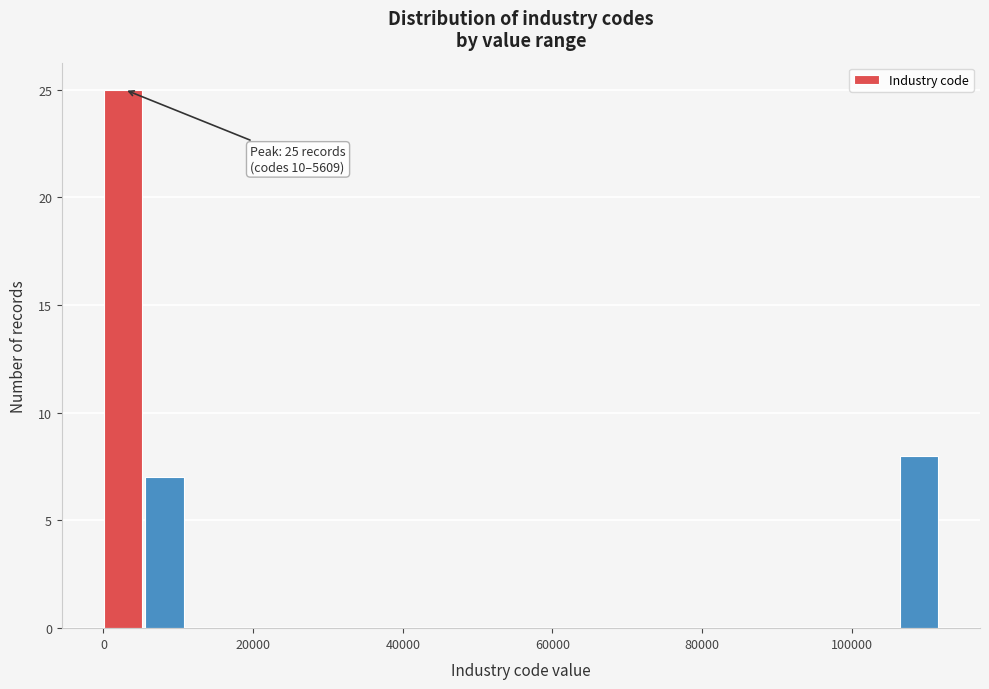

Around what value on the x-axis is the tallest bar? Give the approximate position of its centre, as read against the axis.

2000